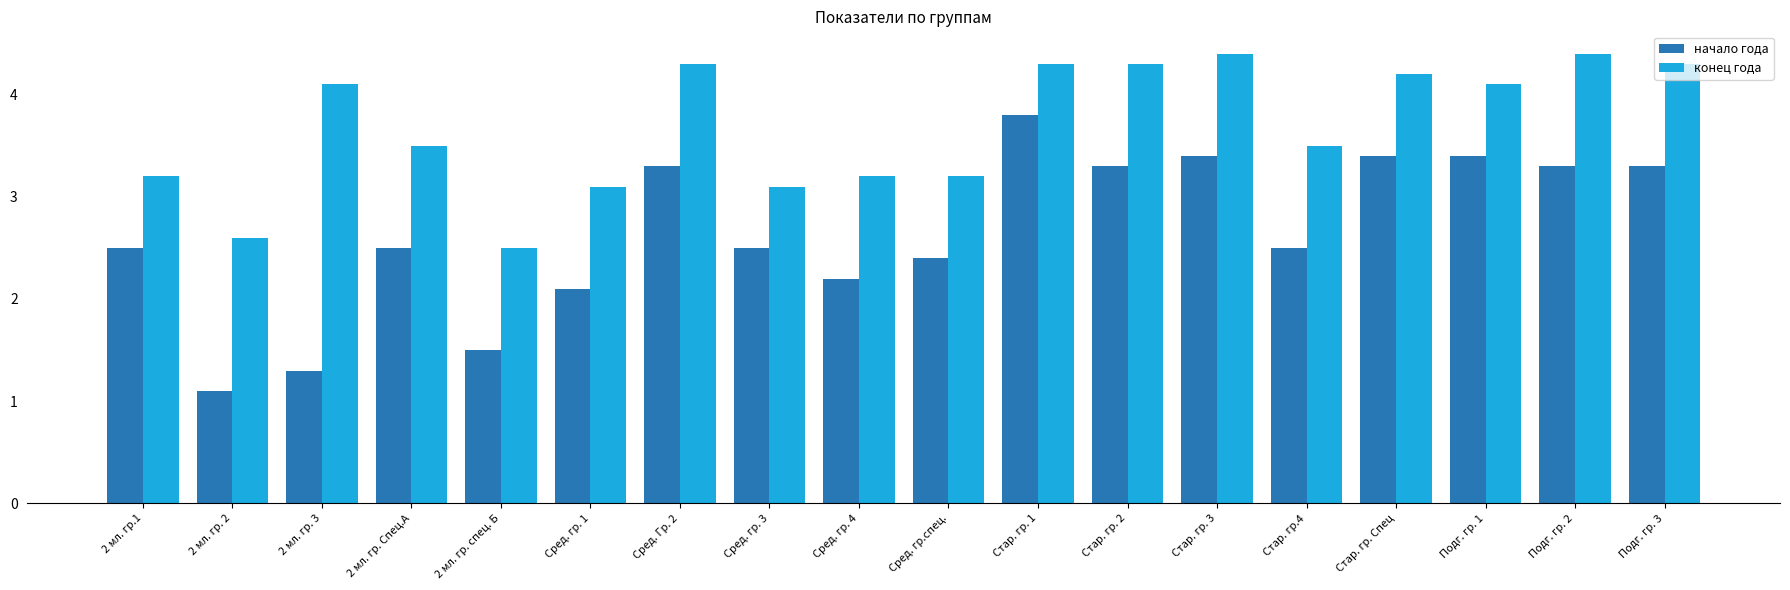

What is the difference between the highest and lowest values at Подг. гр. 1?

0.7